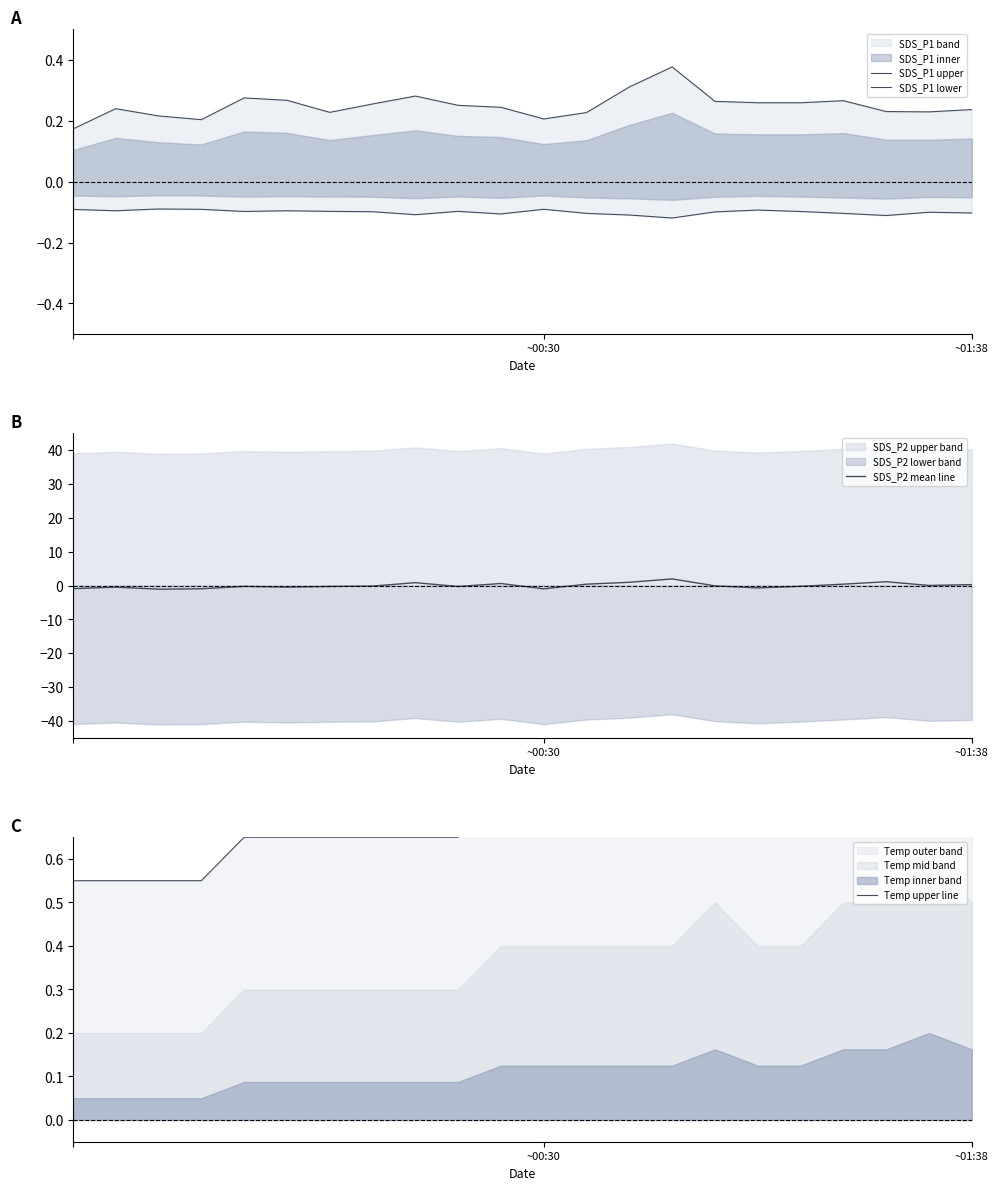

True or false: SDS_P1 upper and SDS_P1 lower intersect in this chart.

False